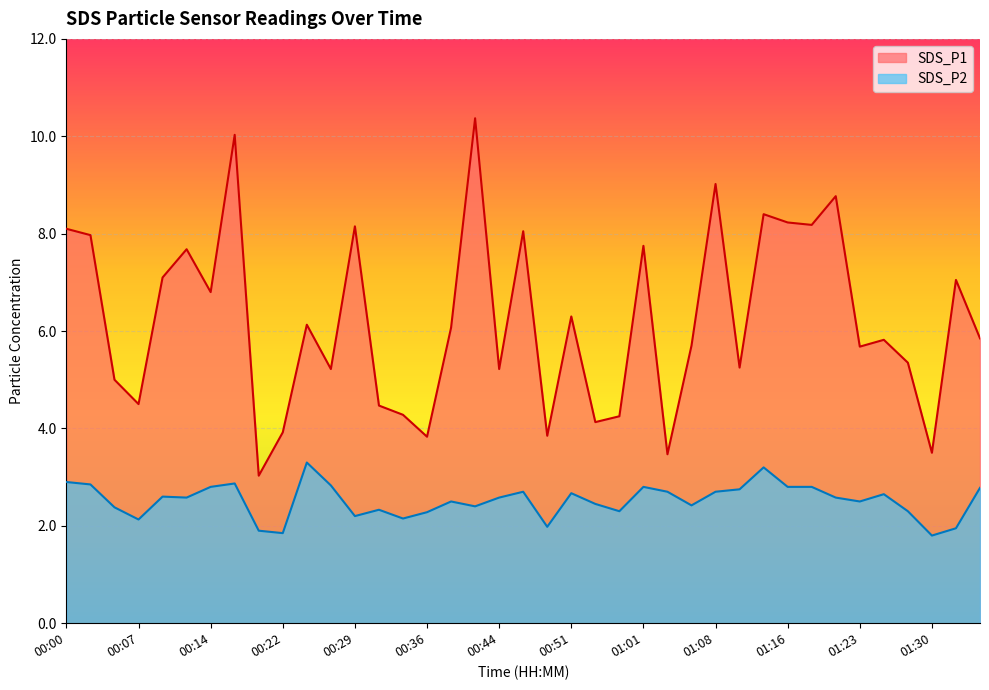

In SDS_P2, how many points are lower than both neighbors (excluding endpoints)?

11